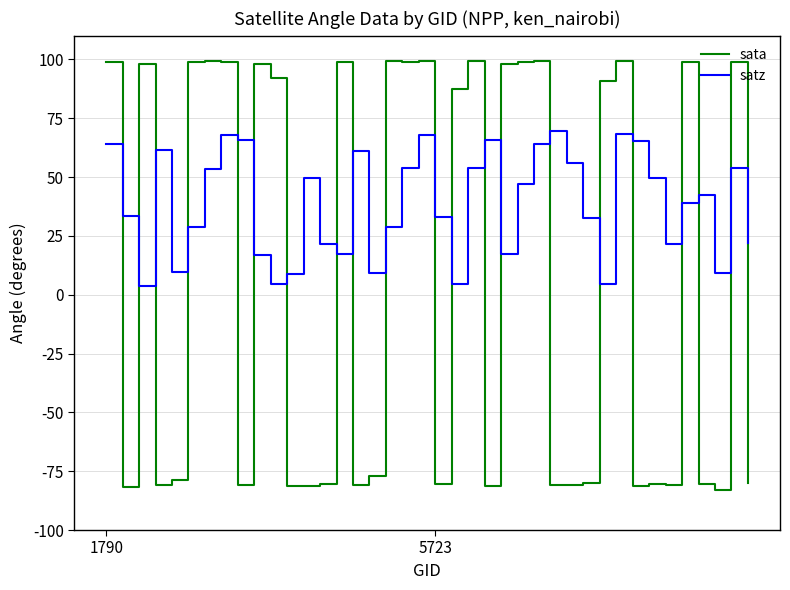

Rank the series by their average value, from highest to lowest.

satz, sata